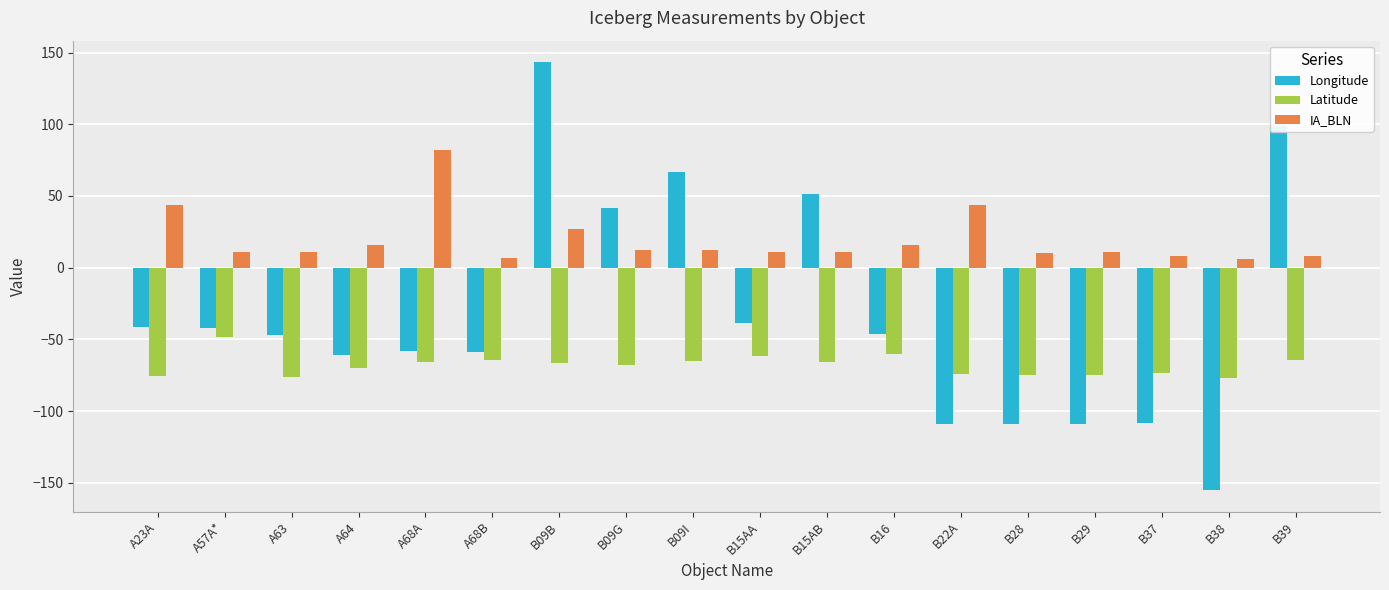

Where does the Latitude series first go above -66?

A57A*